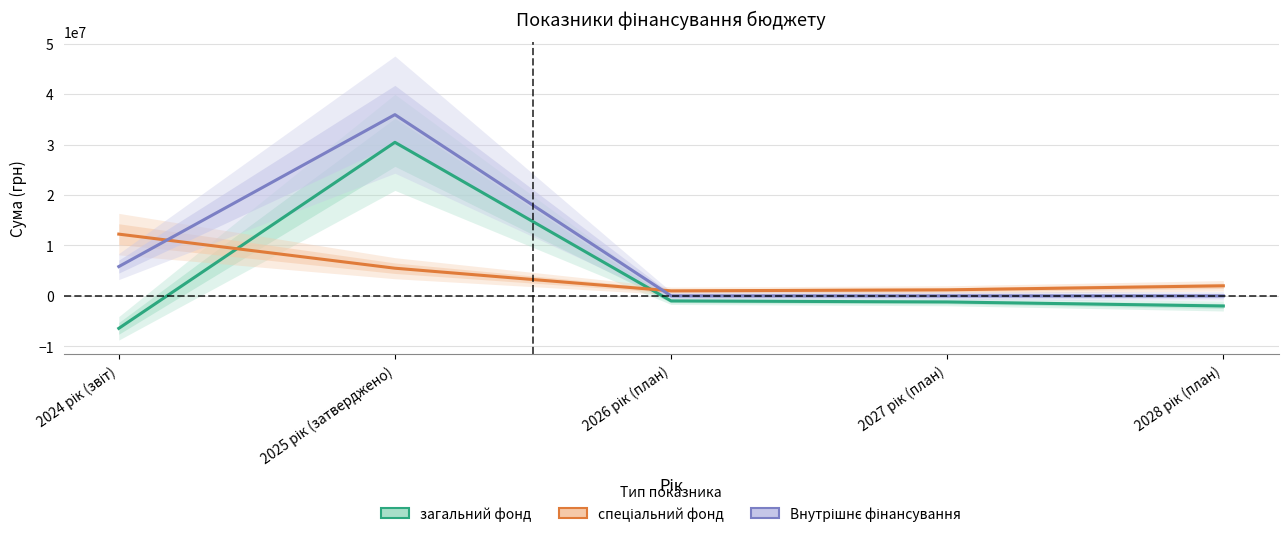

What is the difference between the highest and lowest values at 2024 рік (звіт)?

18681676